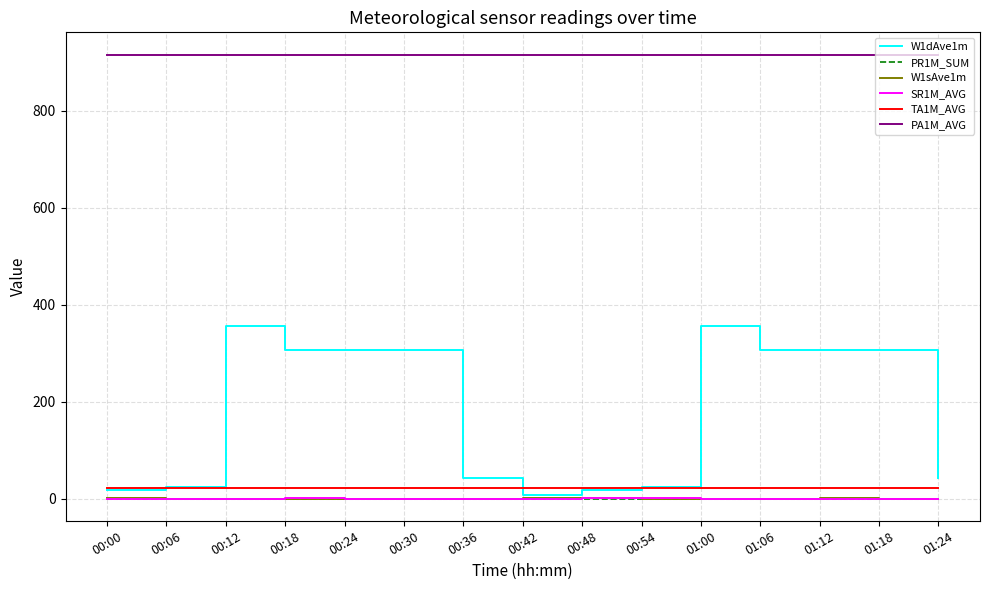

The value of PR1M_SUM at 01:24 is 0.0. True or false?

True